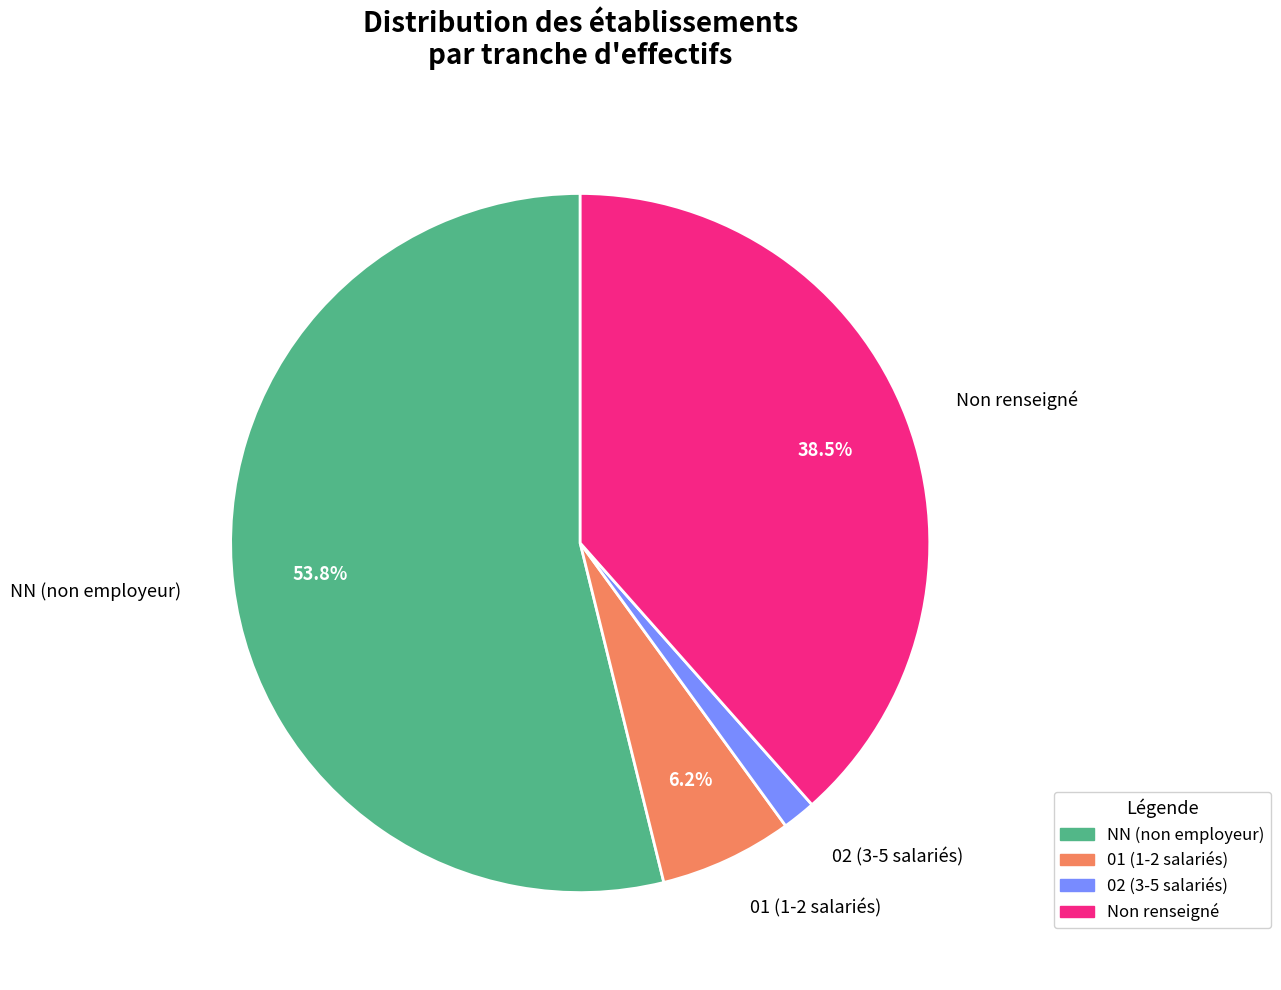

Rank the categories by value from lowest to highest.

02 (3-5 salariés), 01 (1-2 salariés), Non renseigné, NN (non employeur)